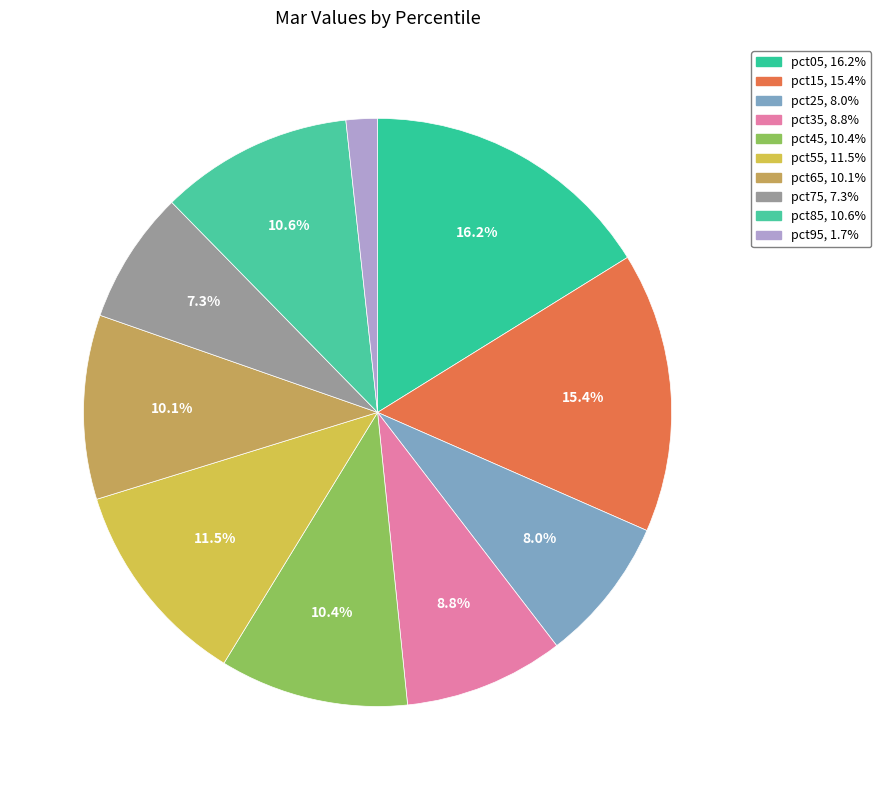

To the nearest percent, what is the difference between the pct75 and pct35 slice percentages?

1%